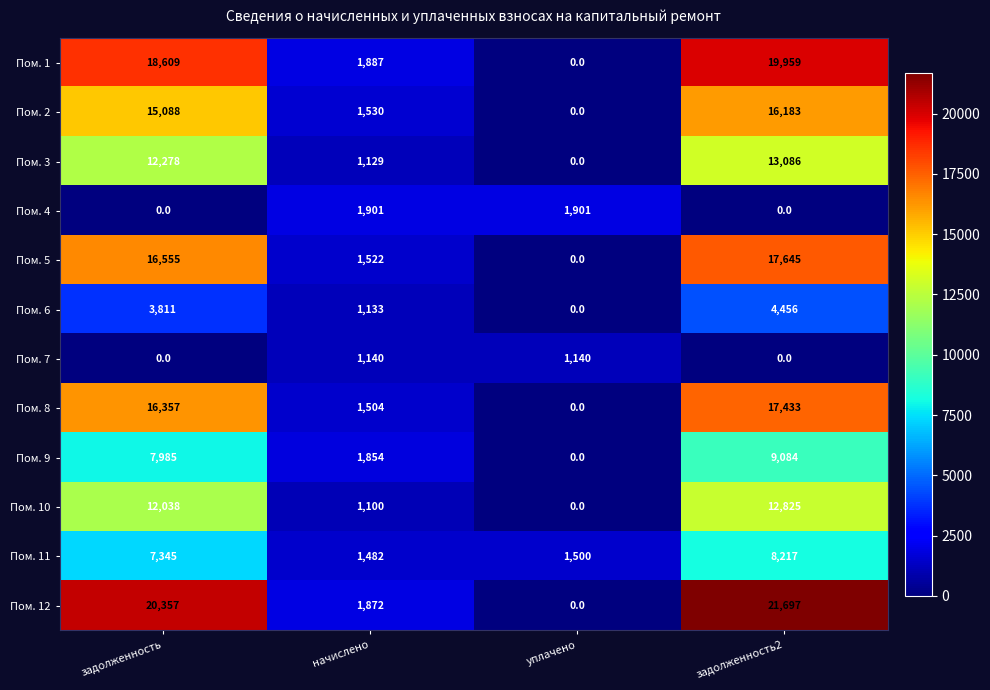

What is the difference between the Пом. 12 values at уплачено and задолженность2?

21697